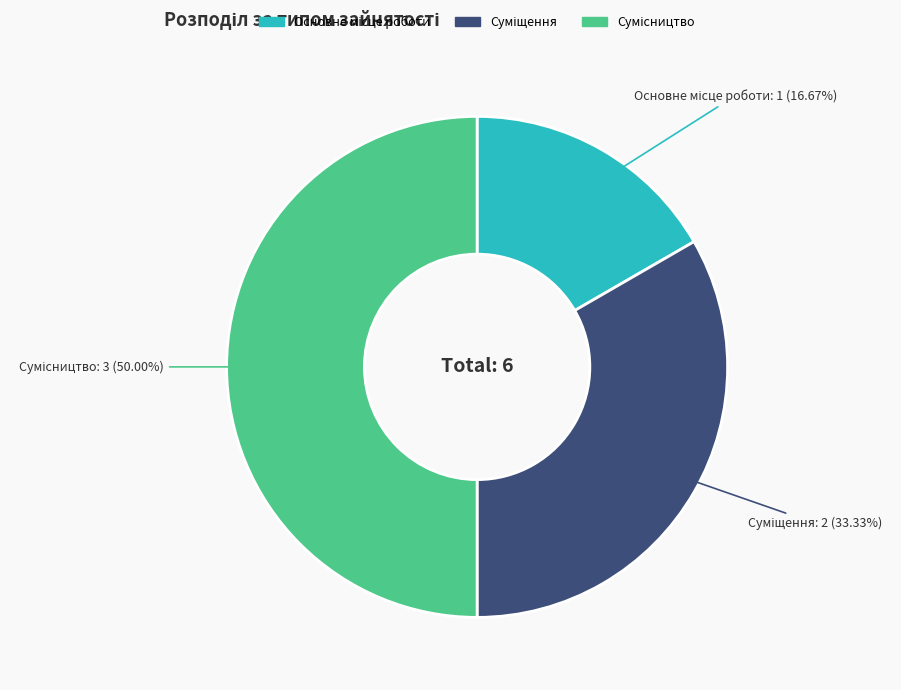

True or false: Суміщення accounts for 33% of the total.

True